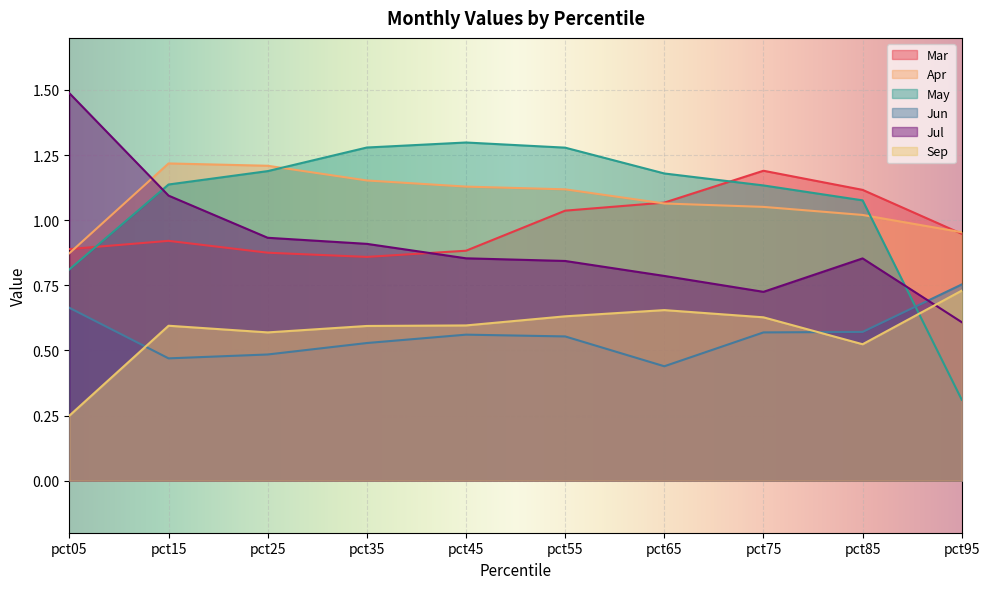

Is it true that Sep equals 1.3 at pct95?

False